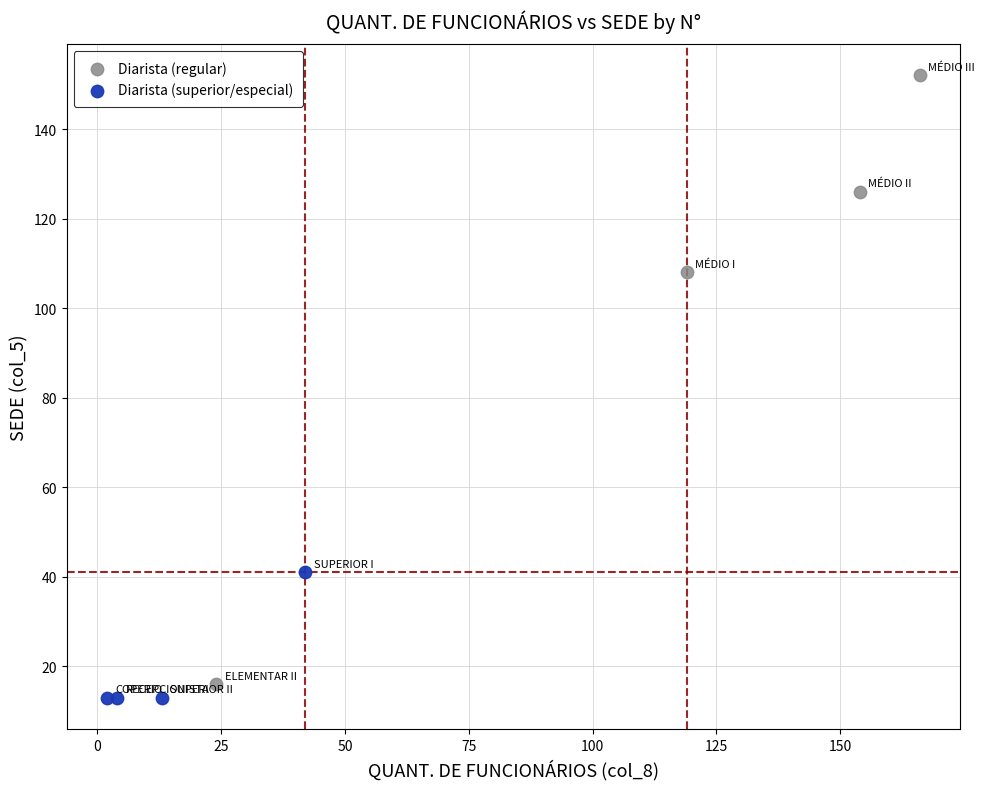

Which series reaches the minimum Y coordinate?

Diarista (superior/especial)